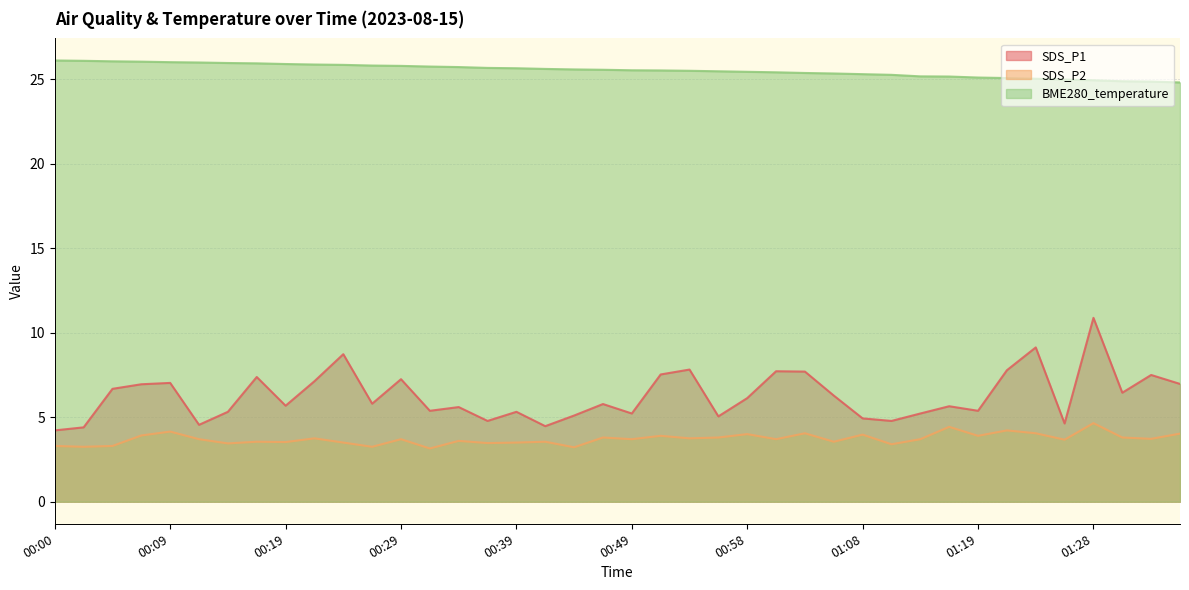

What is the label of the 12th point from the right?

01:08